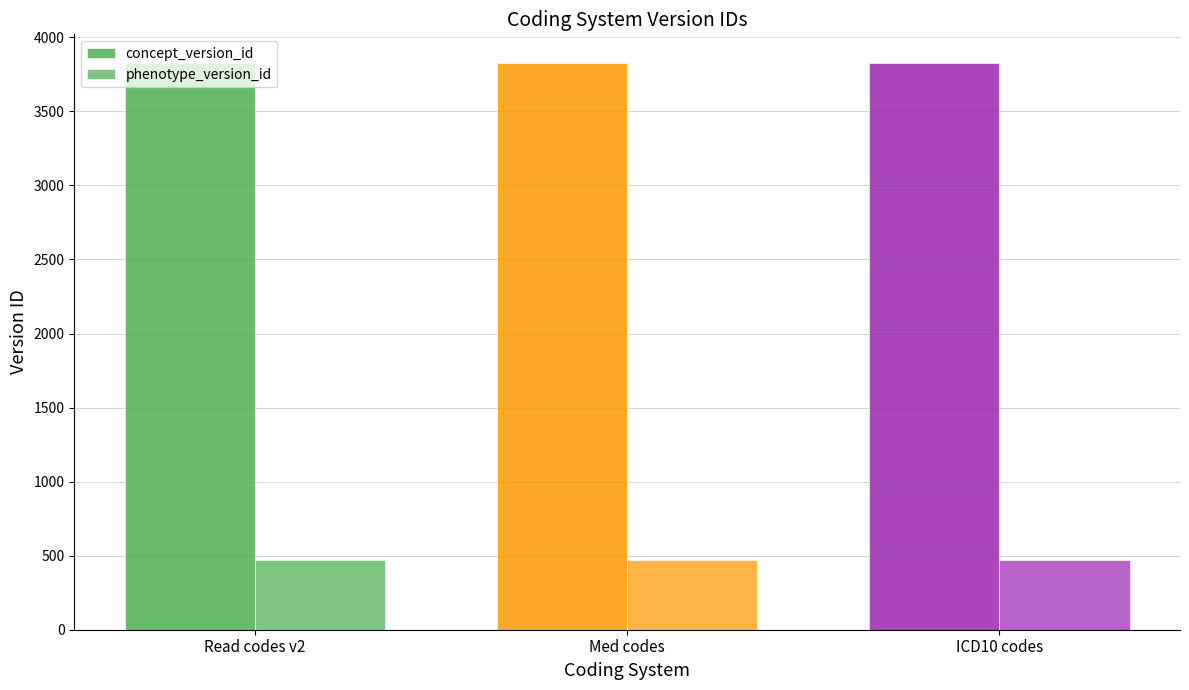

The phenotype_version_id series shows 468 at Read codes v2. True or false?

True